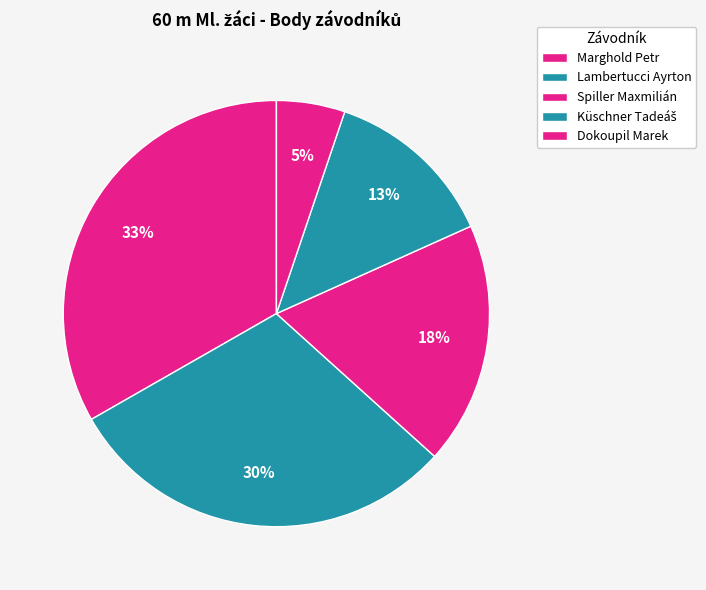

To the nearest percent, what portion does Marghold Petr represent?

33%